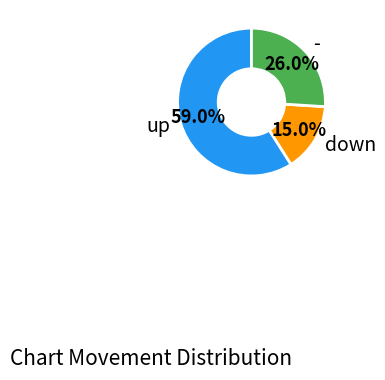

Is it true that - is 26% of the pie?

True